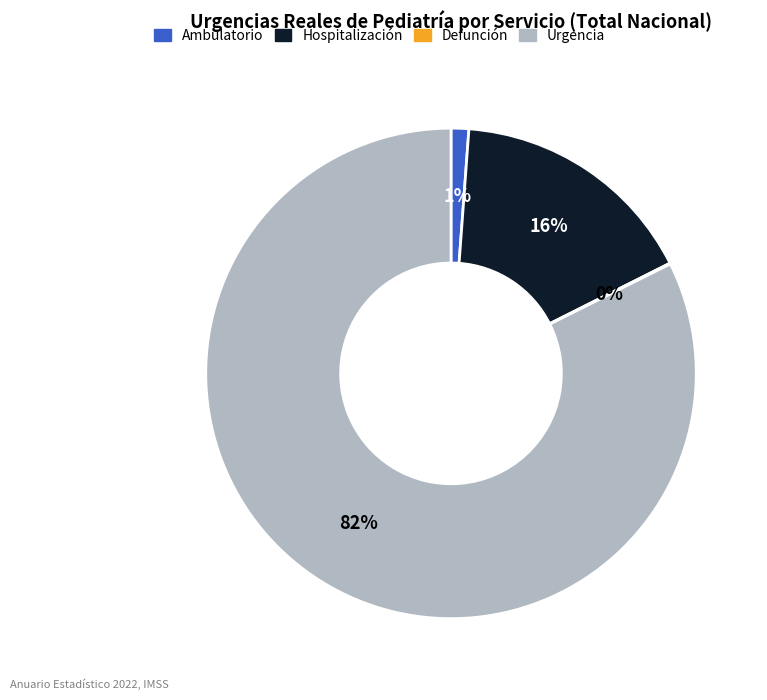

Is the sum of Urgencia and Ambulatorio greater than half?

Yes